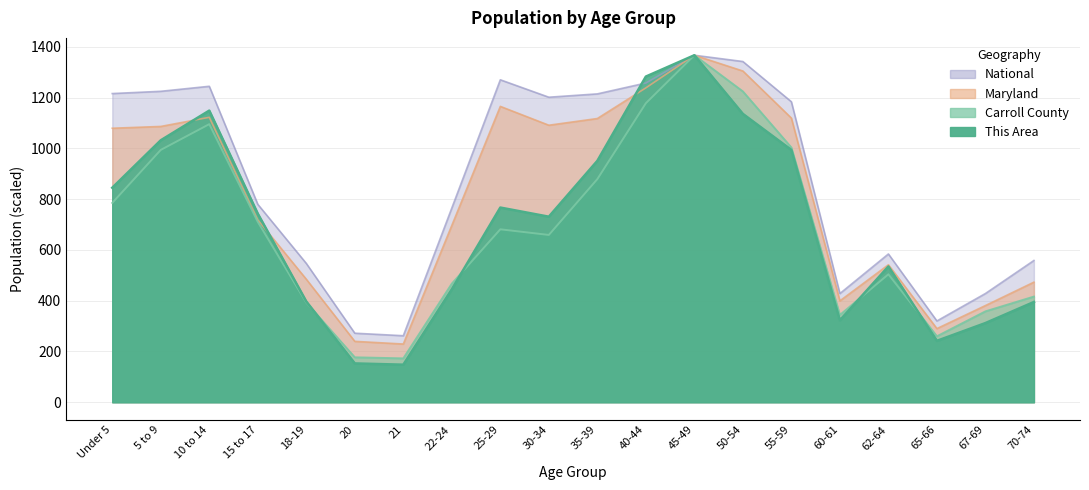

Between 45-49 and 62-64, which series saw the biggest shift?

Carroll County